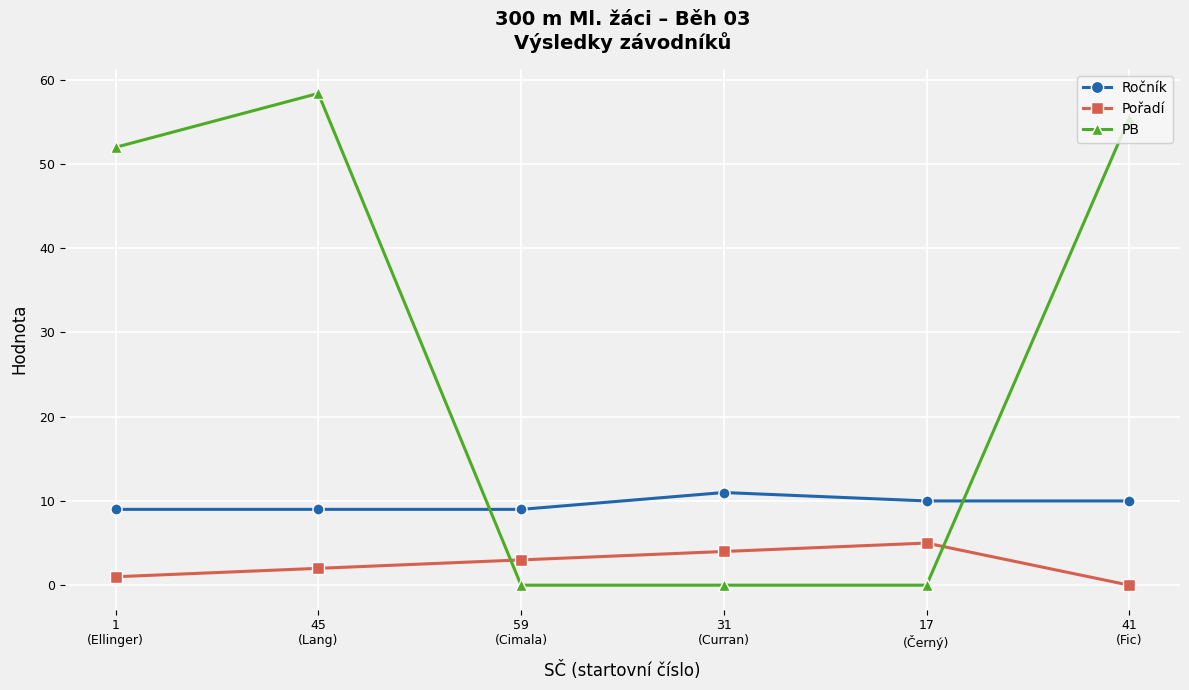

Reading left to right, list all the values displayed in this chart.

Ročník: 1
(Ellinger)=9.0	45
(Lang)=9.0	59
(Cimala)=9.0	31
(Curran)=11.0	17
(Černý)=10.0	41
(Fic)=10.0
Pořadí: 1
(Ellinger)=1.0	45
(Lang)=2.0	59
(Cimala)=3.0	31
(Curran)=4.0	17
(Černý)=5.0	41
(Fic)=0.0
PB: 1
(Ellinger)=52.0	45
(Lang)=58.4	59
(Cimala)=0.0	31
(Curran)=0.0	17
(Černý)=0.0	41
(Fic)=55.5